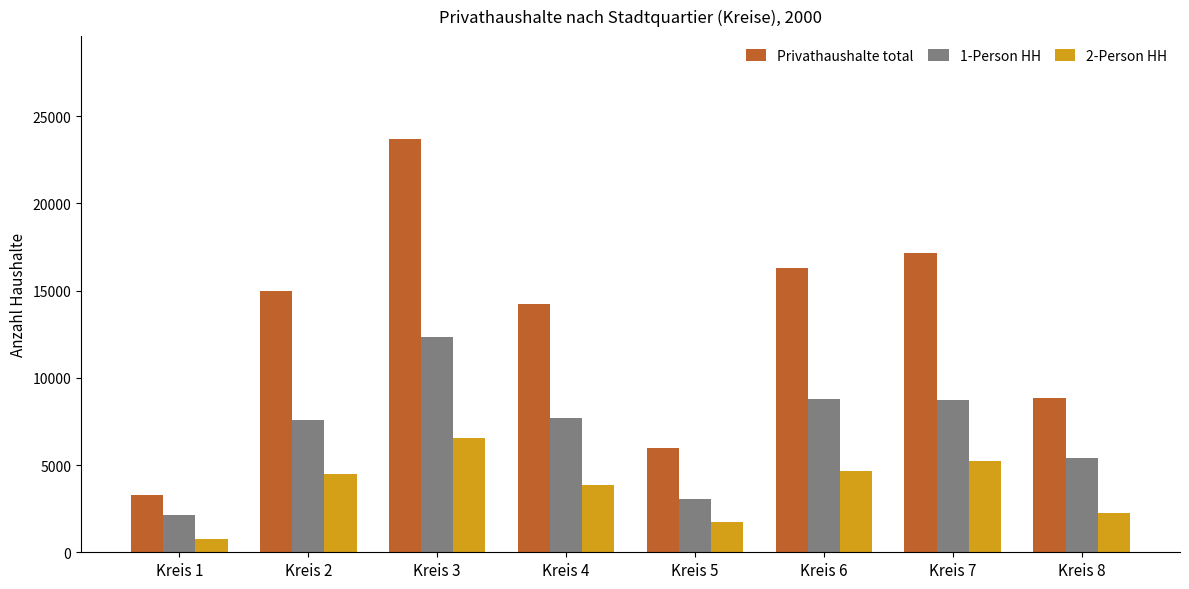

What value does the Privathaushalte total series have at Kreis 3, to the nearest 100?

23700